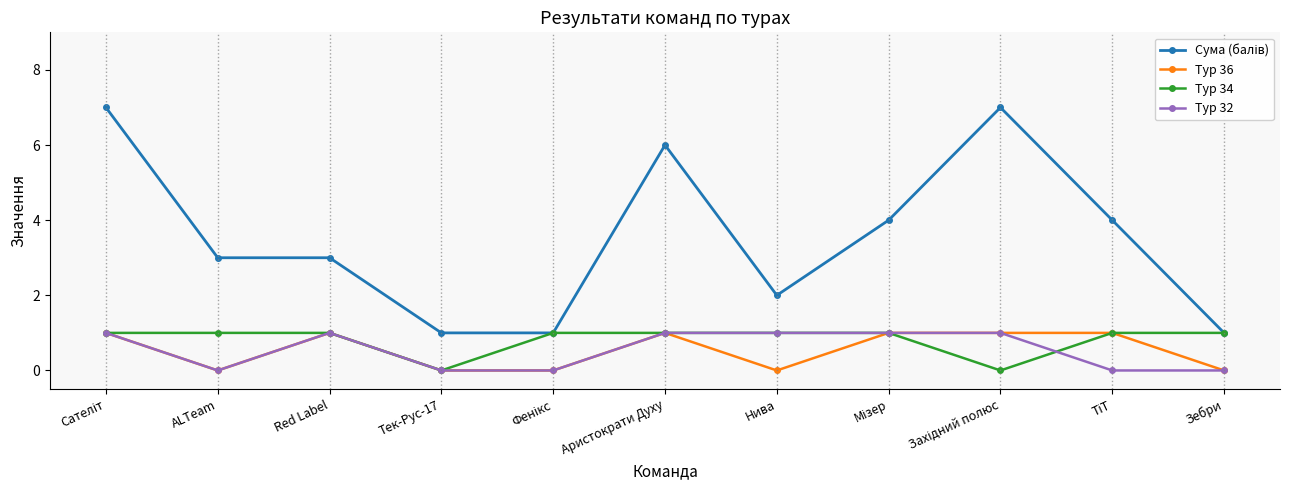

How many data points in Тур 36 are less than 1?

5